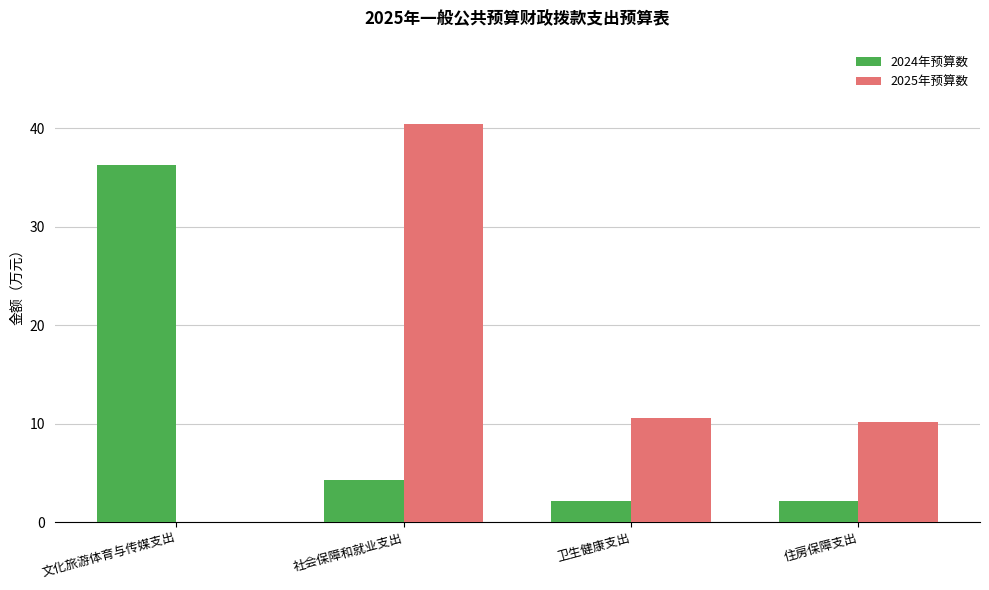

At which category is the sum across all series the highest?

社会保障和就业支出